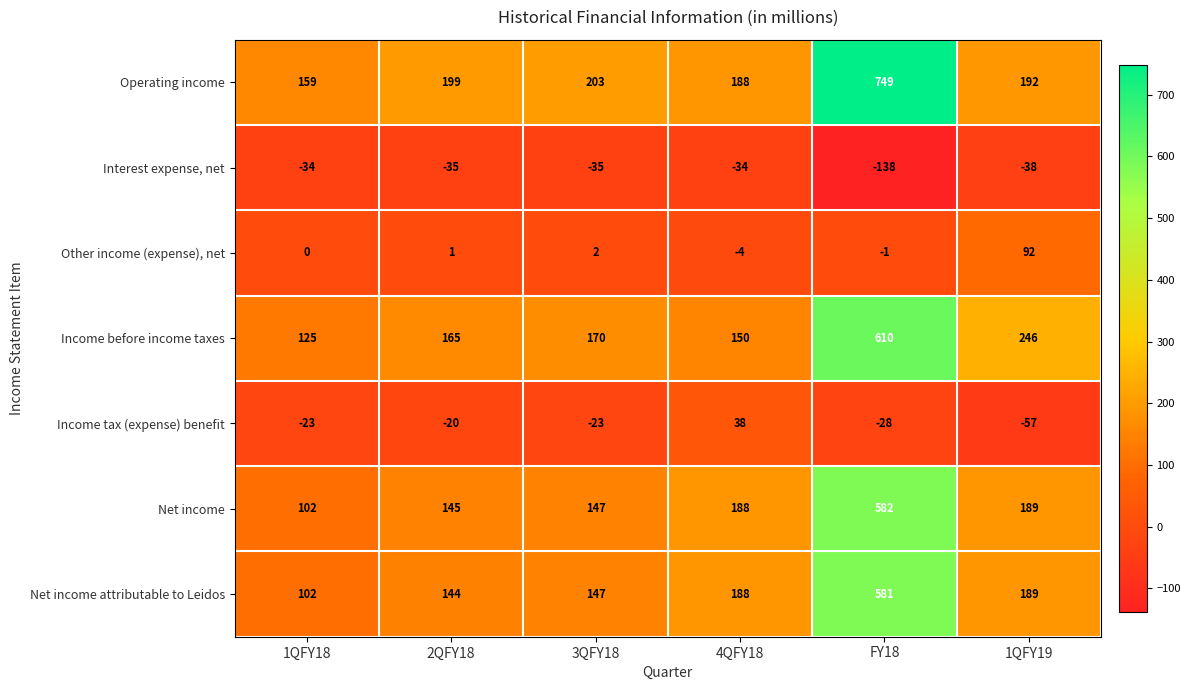

What is the difference between the Operating income values at 3QFY18 and FY18?

546